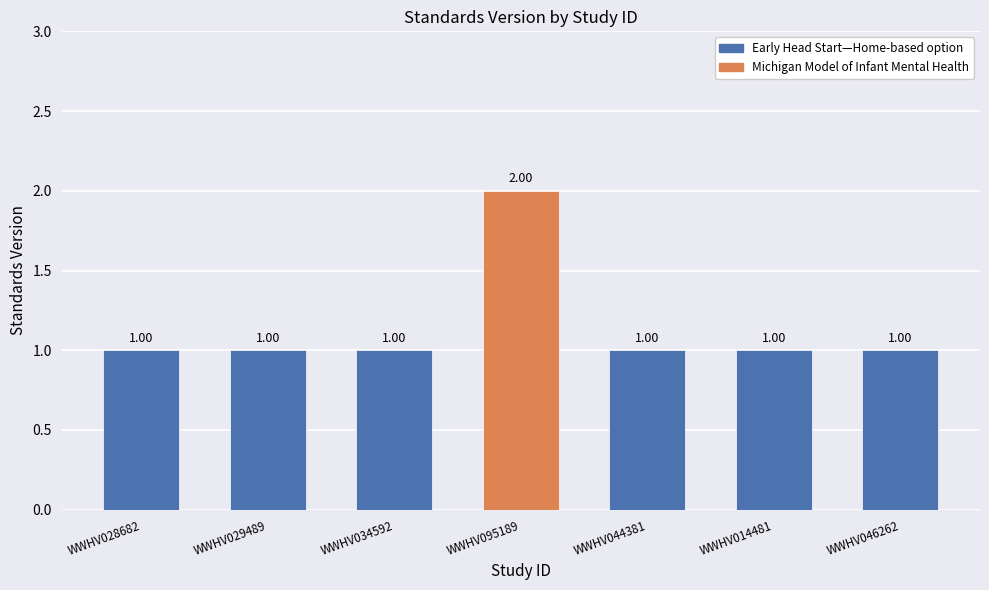

Reading left to right, list all the values displayed in this chart.

1	1	1	2	1	1	1